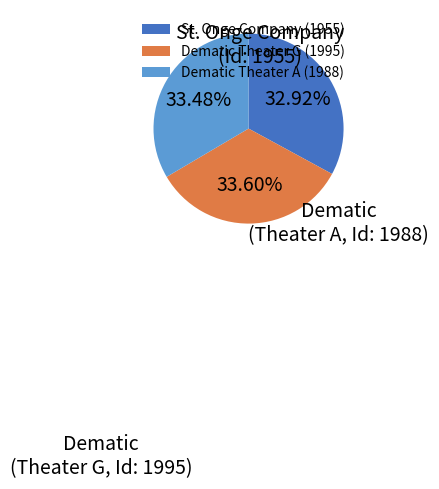

Is there a majority slice in this chart?

No